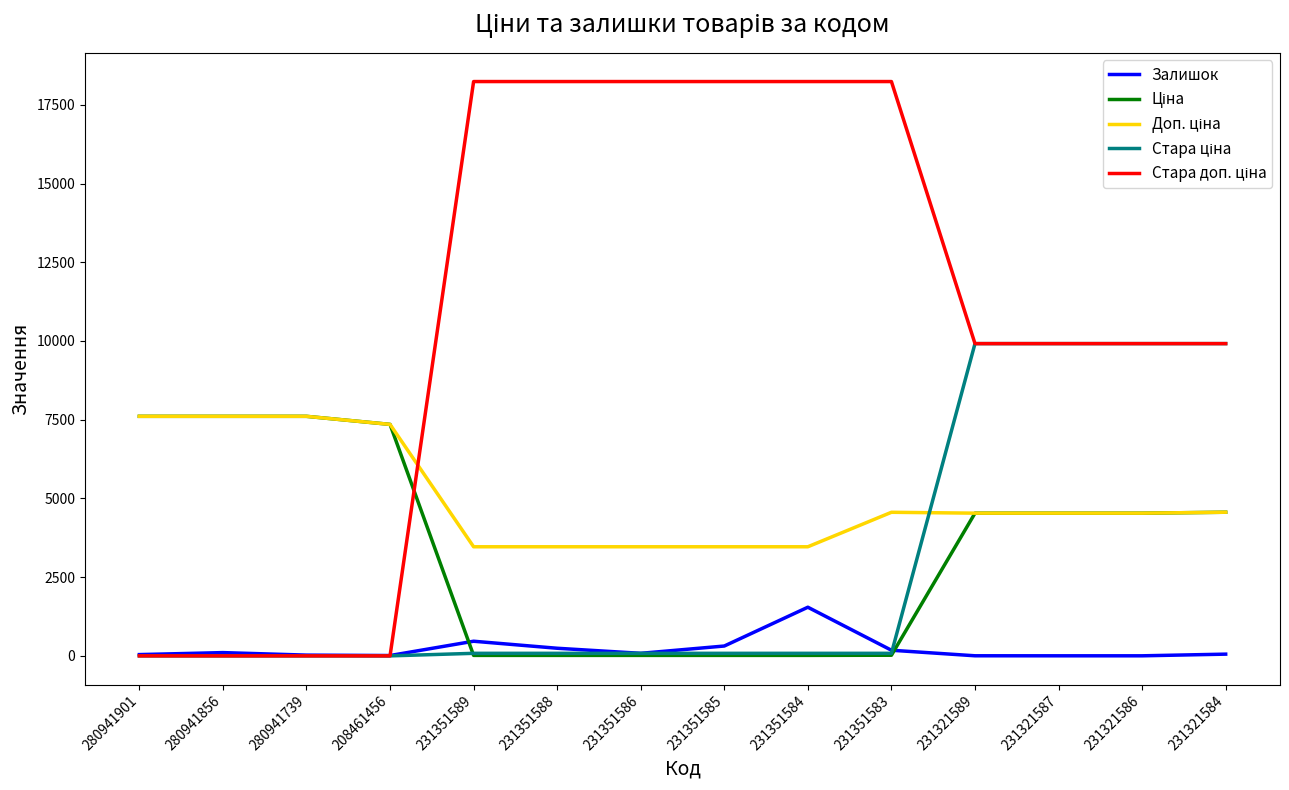

Which category has the highest value in the Залишок series?

231351584